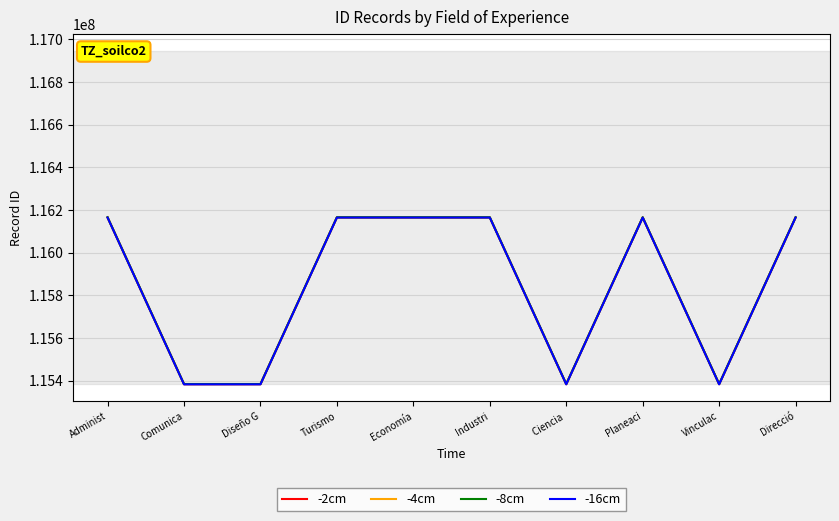

True or false: -16cm has a value of 116165044.5 at Turismo.

True